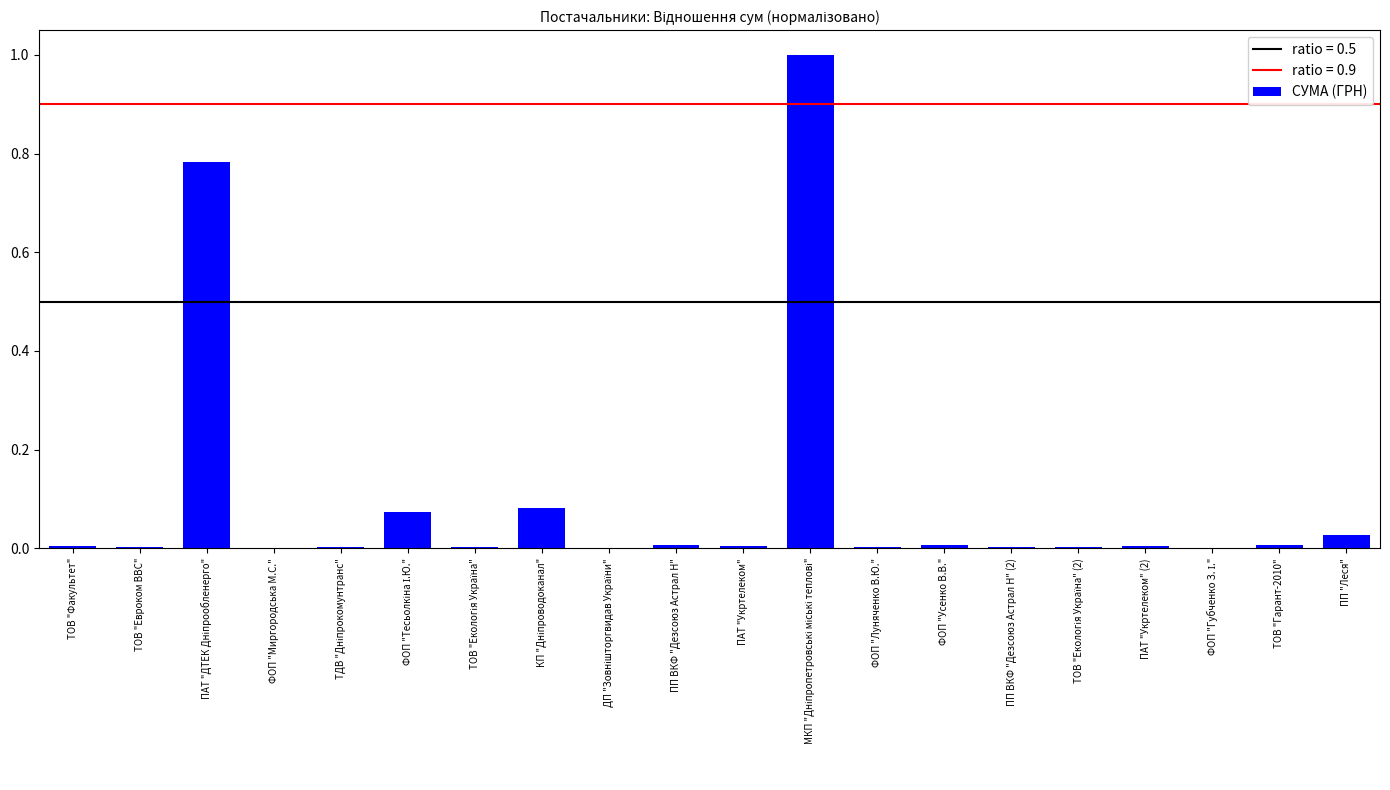

The chart shows a value of 0.0 at ФОП "Усенко В.В.". True or false?

True